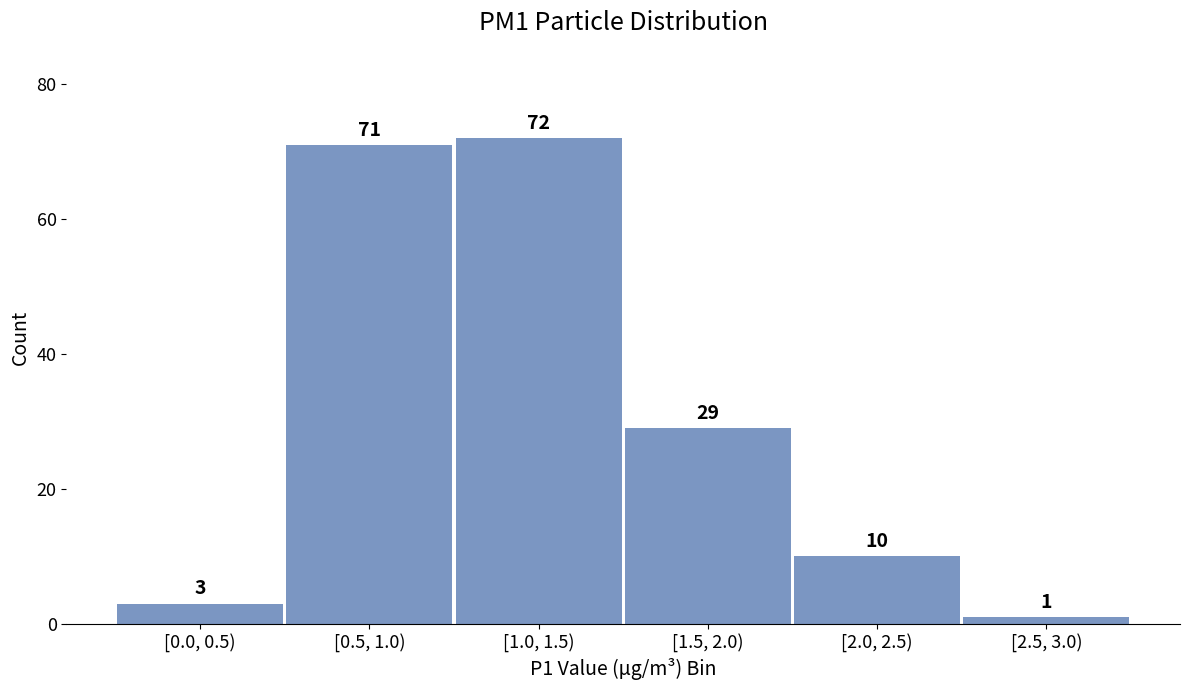

Reading right to left, what are all the values shown in this chart?

[2.5, 3.0)=1	[2.0, 2.5)=10	[1.5, 2.0)=29	[1.0, 1.5)=72	[0.5, 1.0)=71	[0.0, 0.5)=3